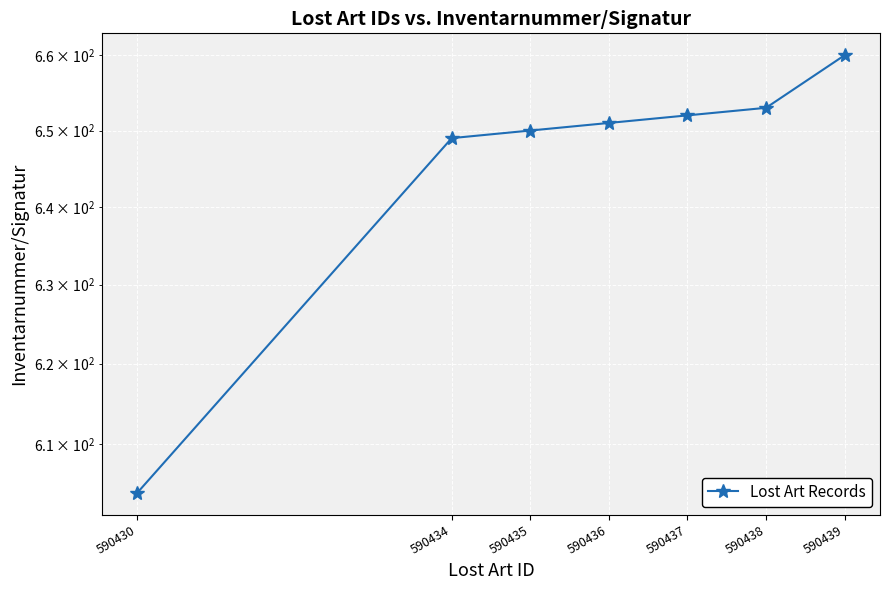

Reading left to right, extract all data points from this chart.

604	649	650	651	652	653	660